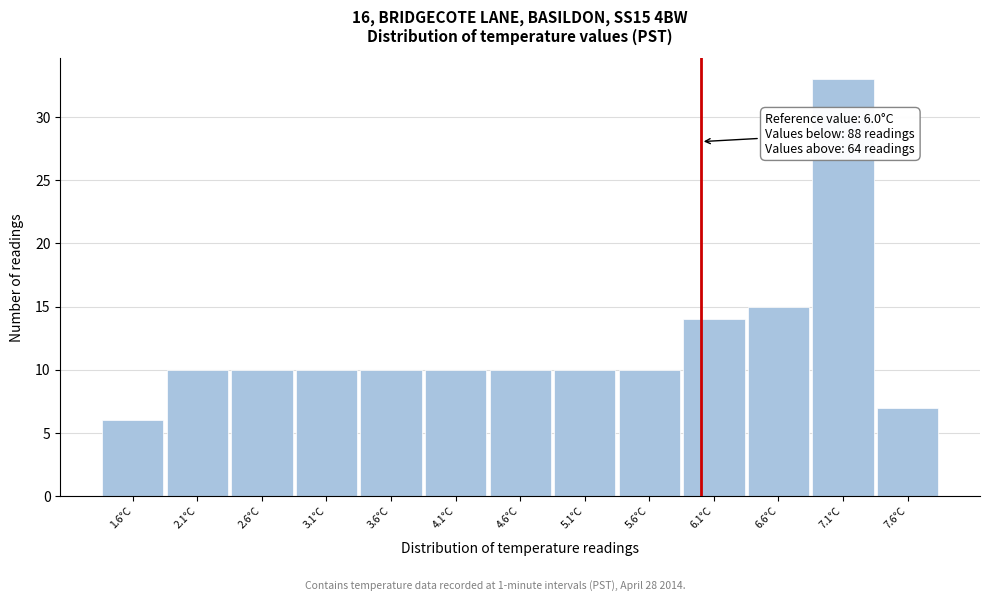

Which range on the x-axis has the tallest bar?

6.85 to 7.35